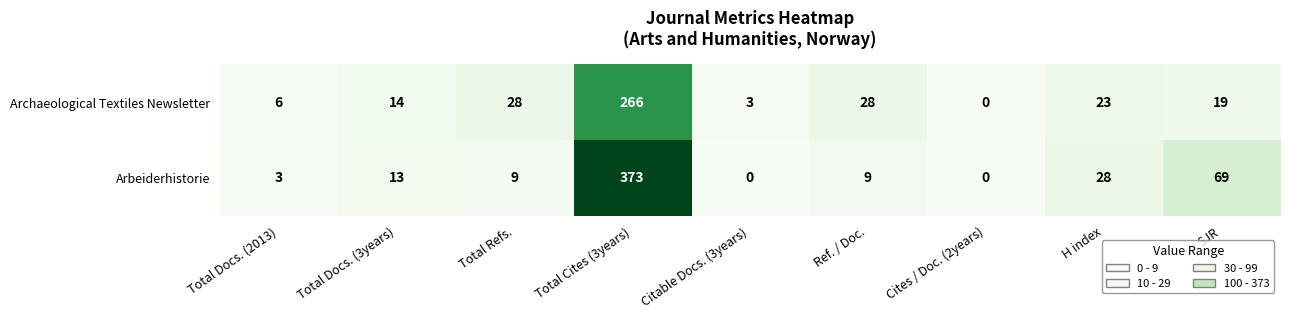

How many distinct data groups are displayed?

2